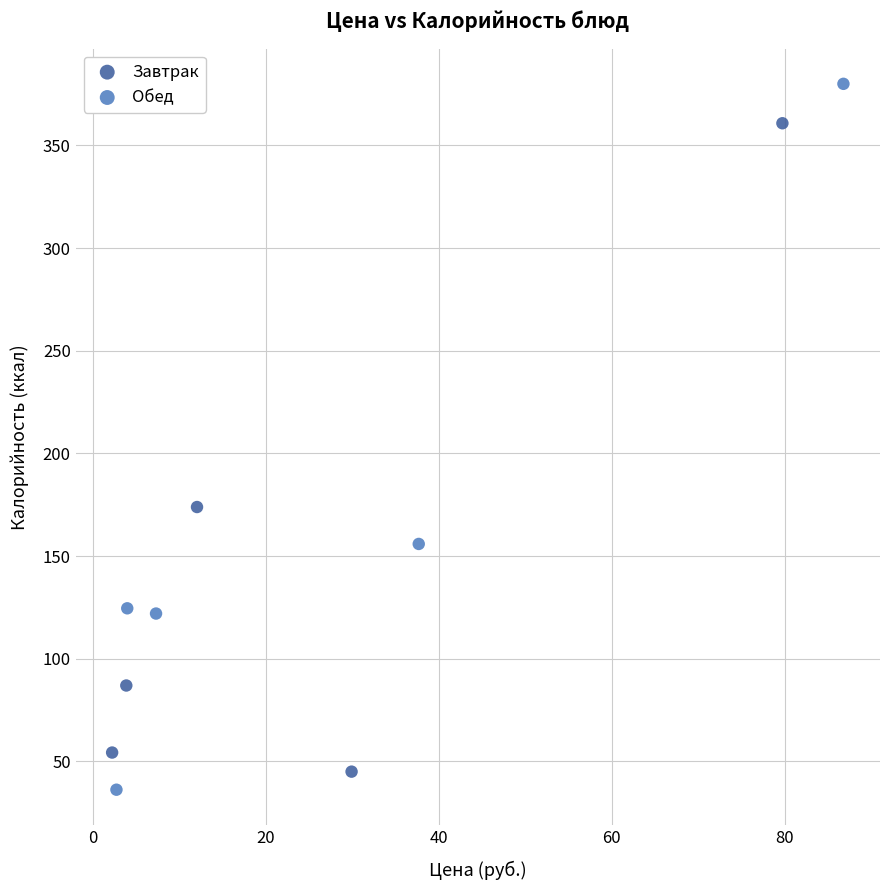

Which series reaches the minimum Y coordinate?

Обед